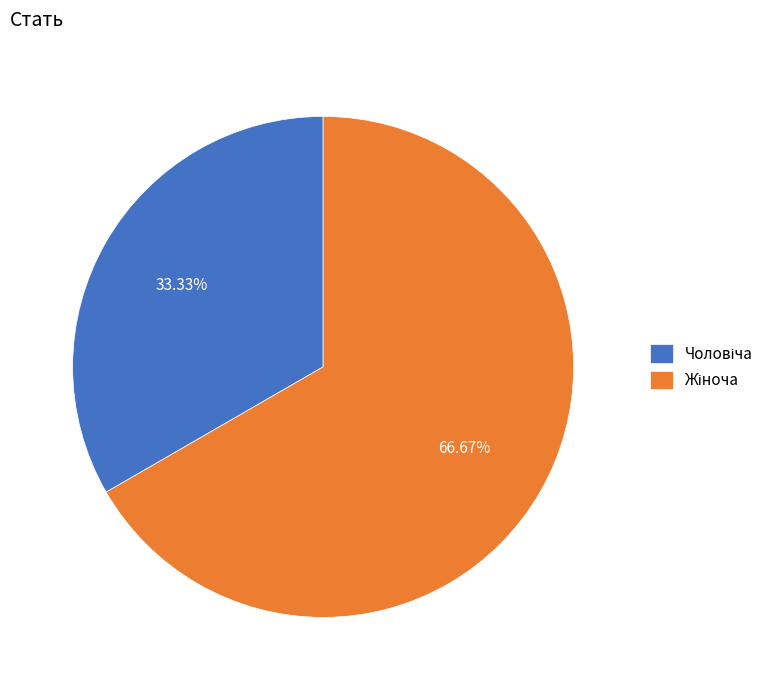

Is there a majority slice in this chart?

Yes